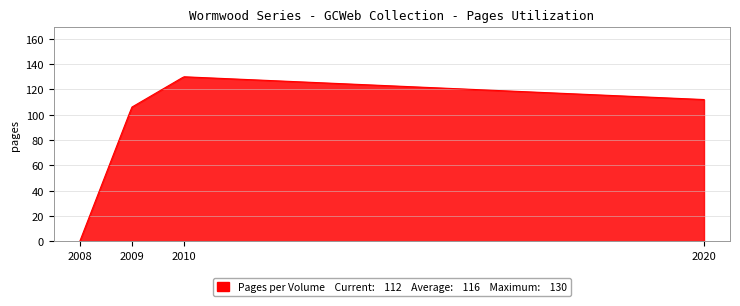

What is the difference between the maximum and minimum values?

130.0